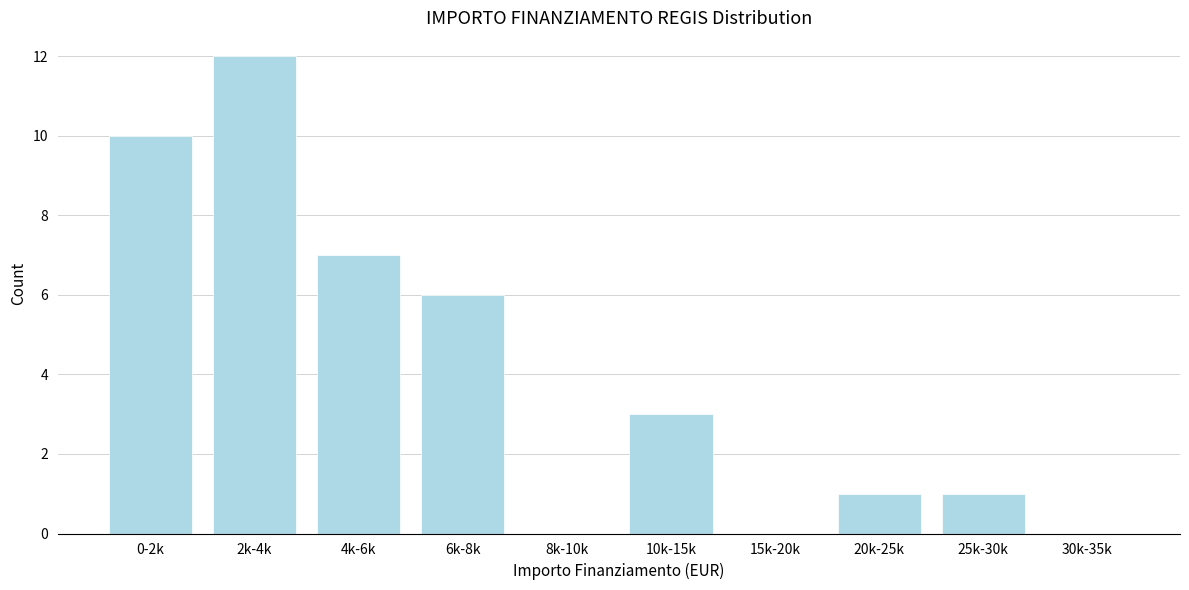

Reading left to right, what are all the values shown in this chart?

0-2k=10	2k-4k=12	4k-6k=7	6k-8k=6	8k-10k=0	10k-15k=3	15k-20k=0	20k-25k=1	25k-30k=1	30k-35k=0